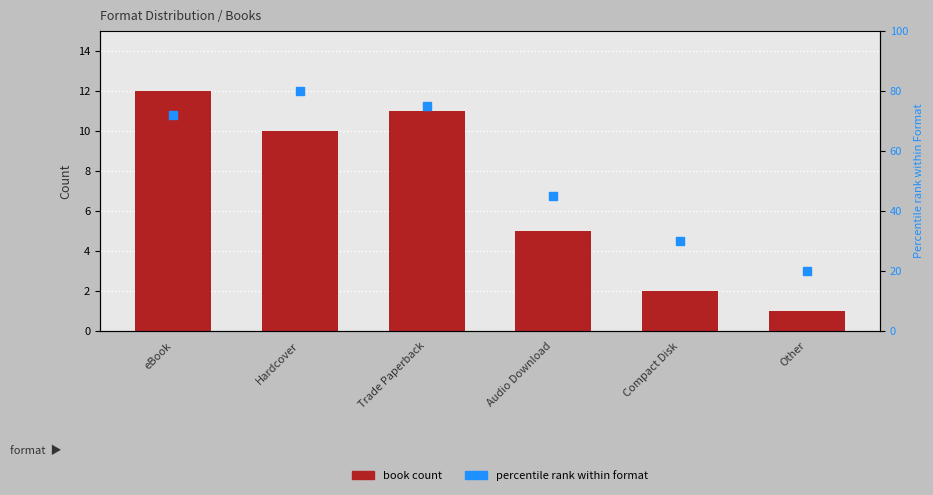

At how many categories does at least one series exceed 49?

3